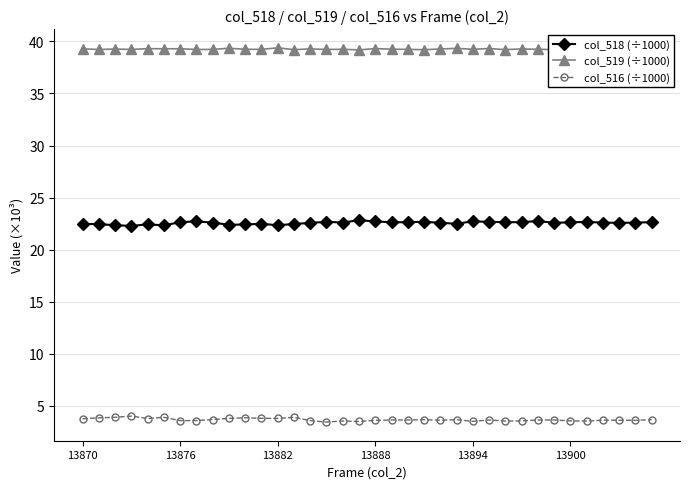

Rank the series by their maximum value, from lowest to highest.

col_516 (÷1000), col_518 (÷1000), col_519 (÷1000)